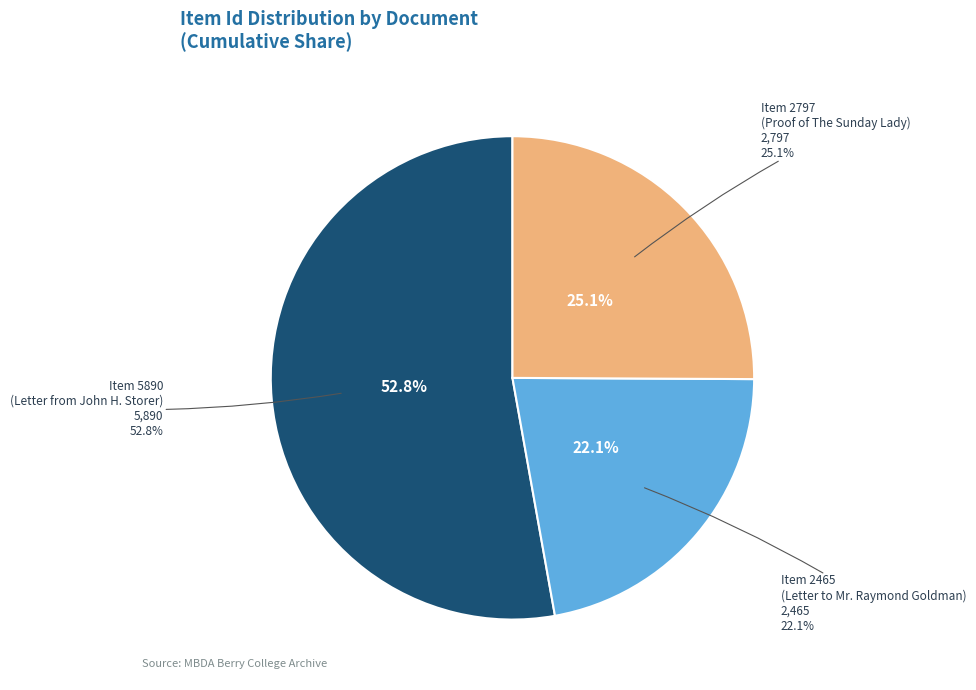

Is it true that Item 2465
(Letter to Mr. Raymond Goldman) is 22% of the pie?

True